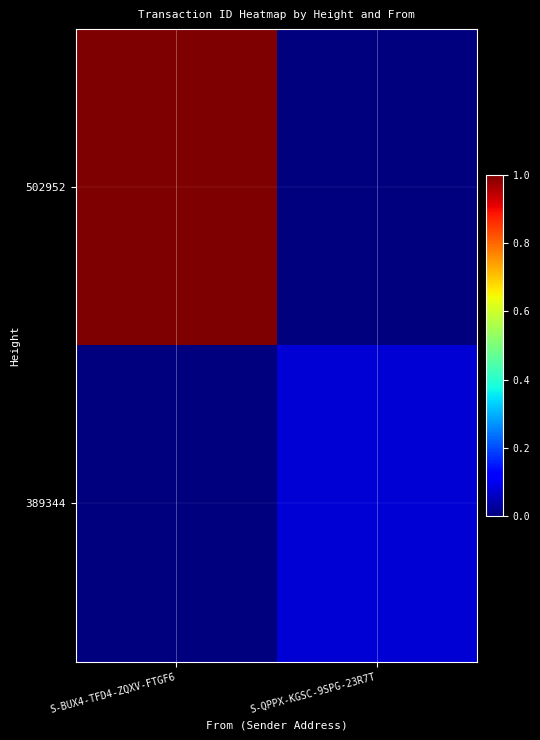

Which series has the largest total across all categories?

502952